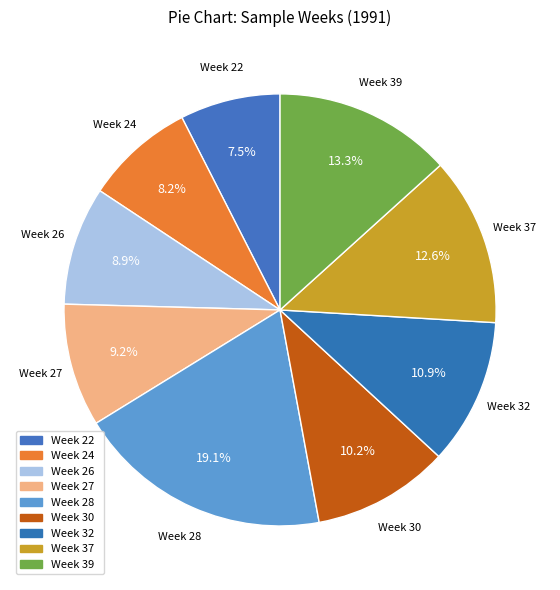

Does Week 30 represent more than half of the total?

No